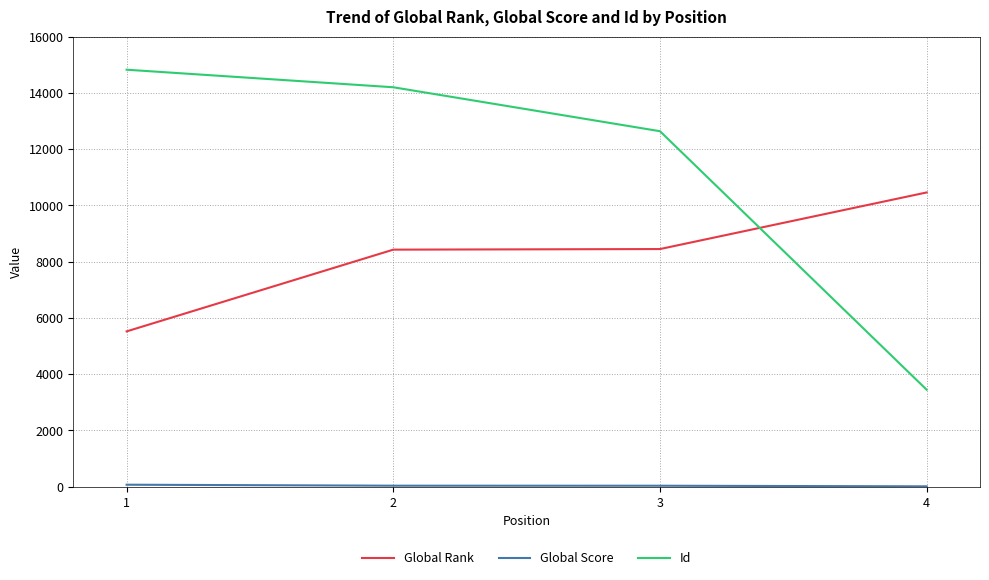

What is the highest value of the Global Rank series?

10461